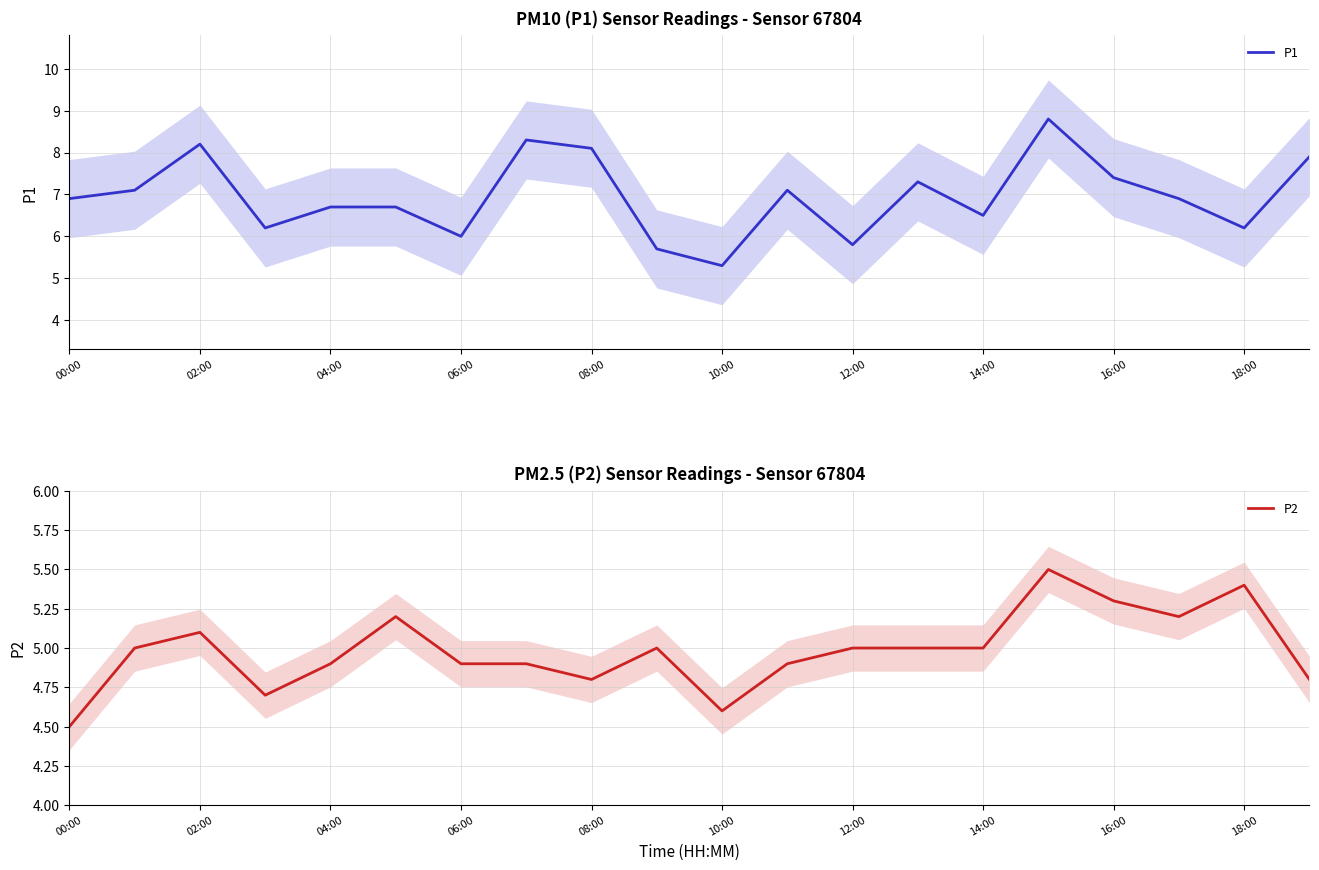

The value of P2 at 18:00 is 1.4. True or false?

False